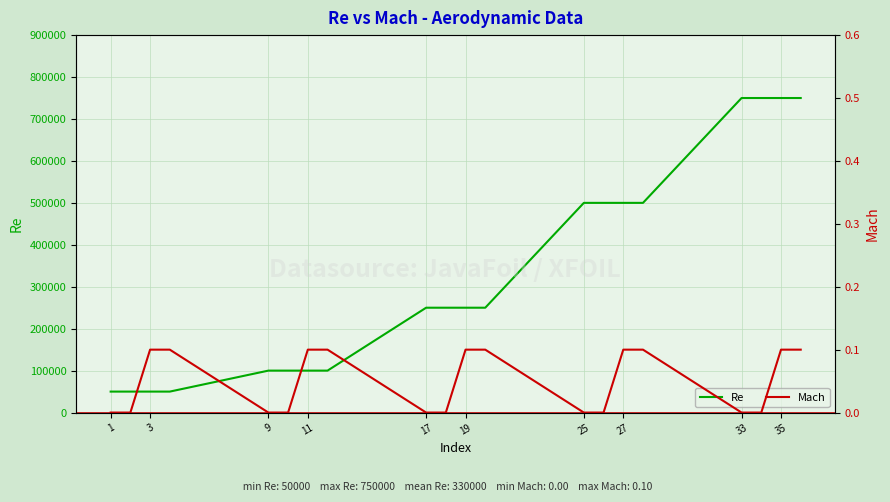

What are all the series names shown in the legend?

Re, Mach